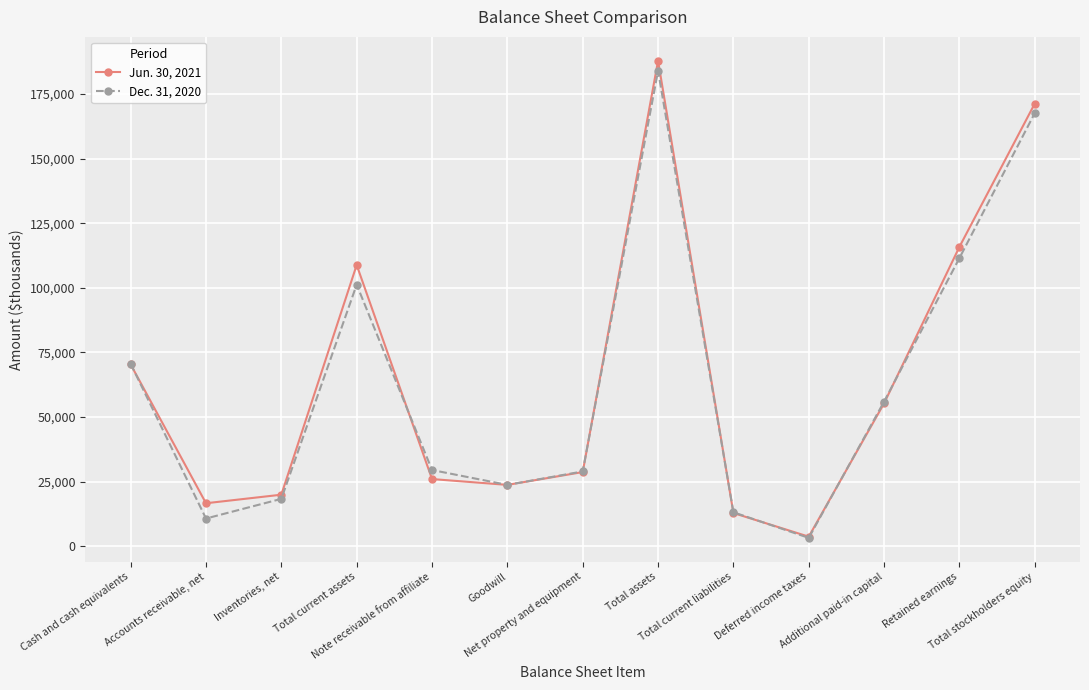

Rank the series by their maximum value, from highest to lowest.

Jun. 30, 2021, Dec. 31, 2020